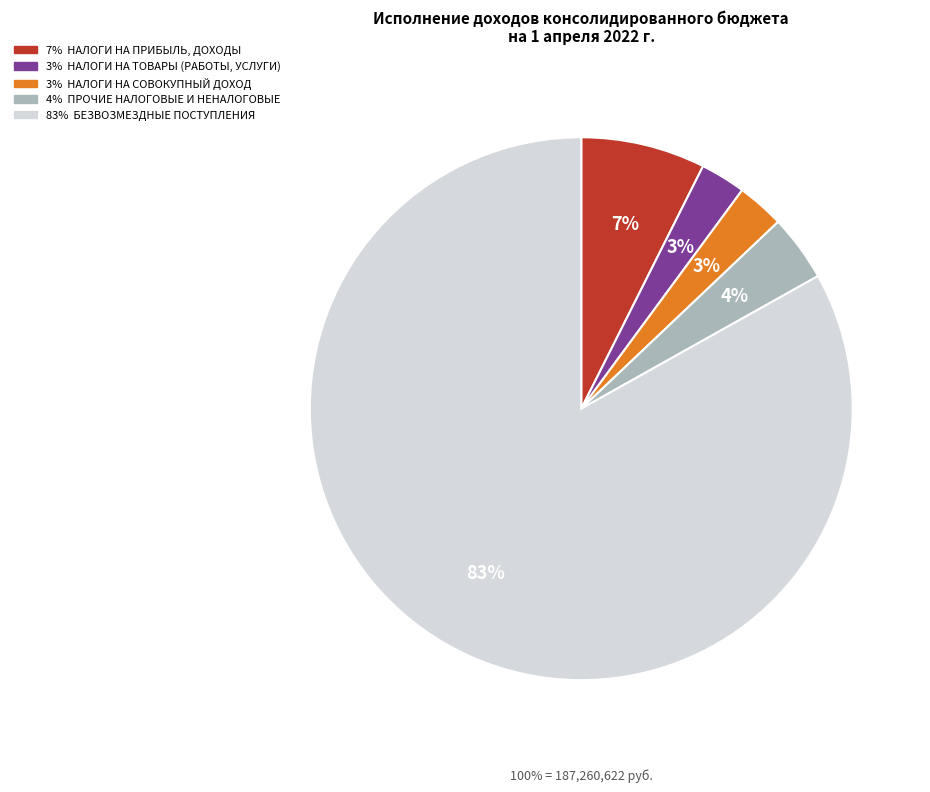

What percentage do НАЛОГОВЫЕ И НЕНАЛОГОВЫЕ ДОХОДЫ (прочие) and БЕЗВОЗМЕЗДНЫЕ ПОСТУПЛЕНИЯ together represent?

87.1%